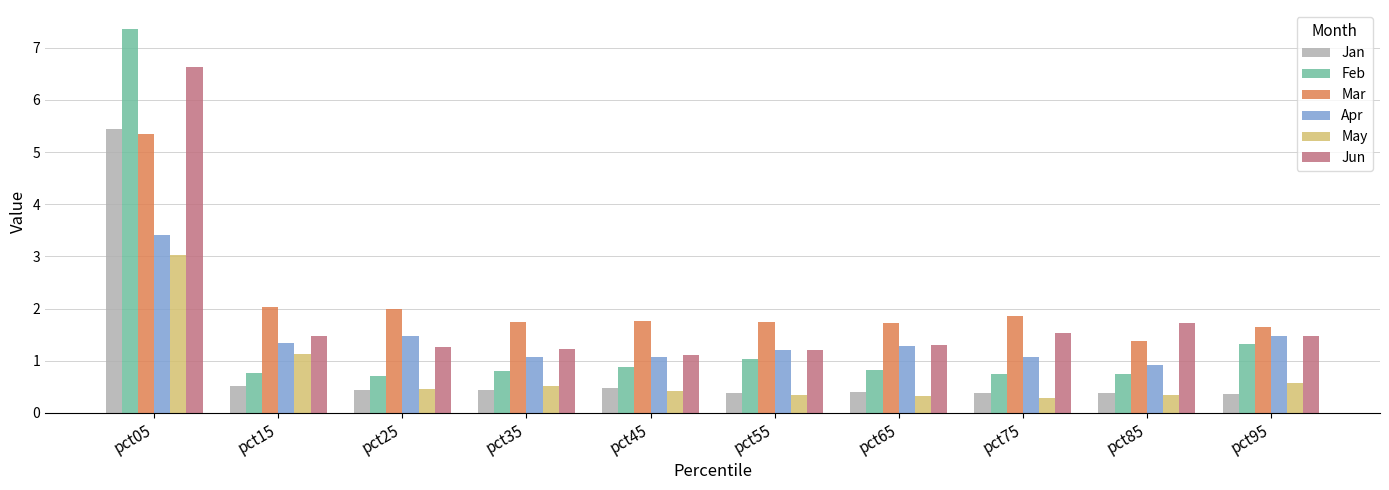

At which category is the sum across all series the highest?

pct05